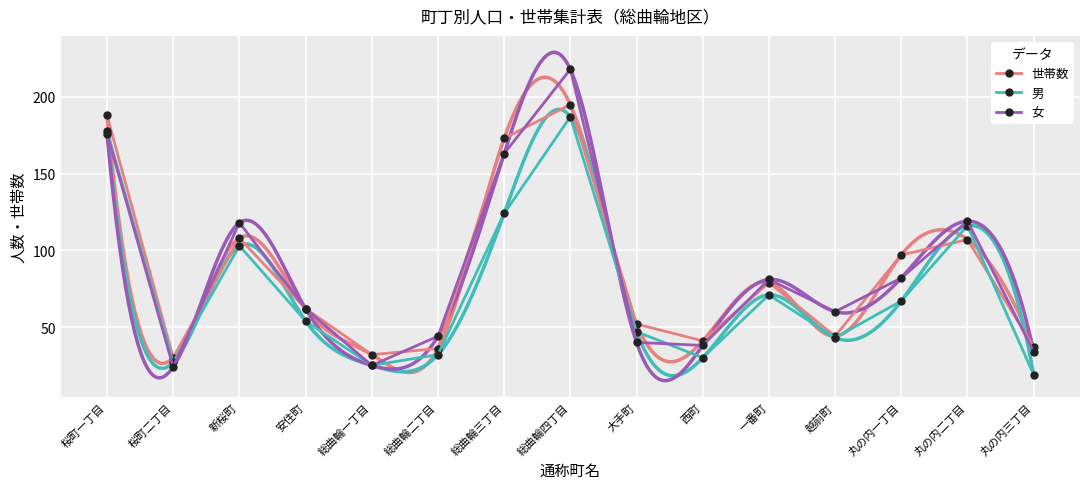

How many values in the 女 series exceed 62?

7